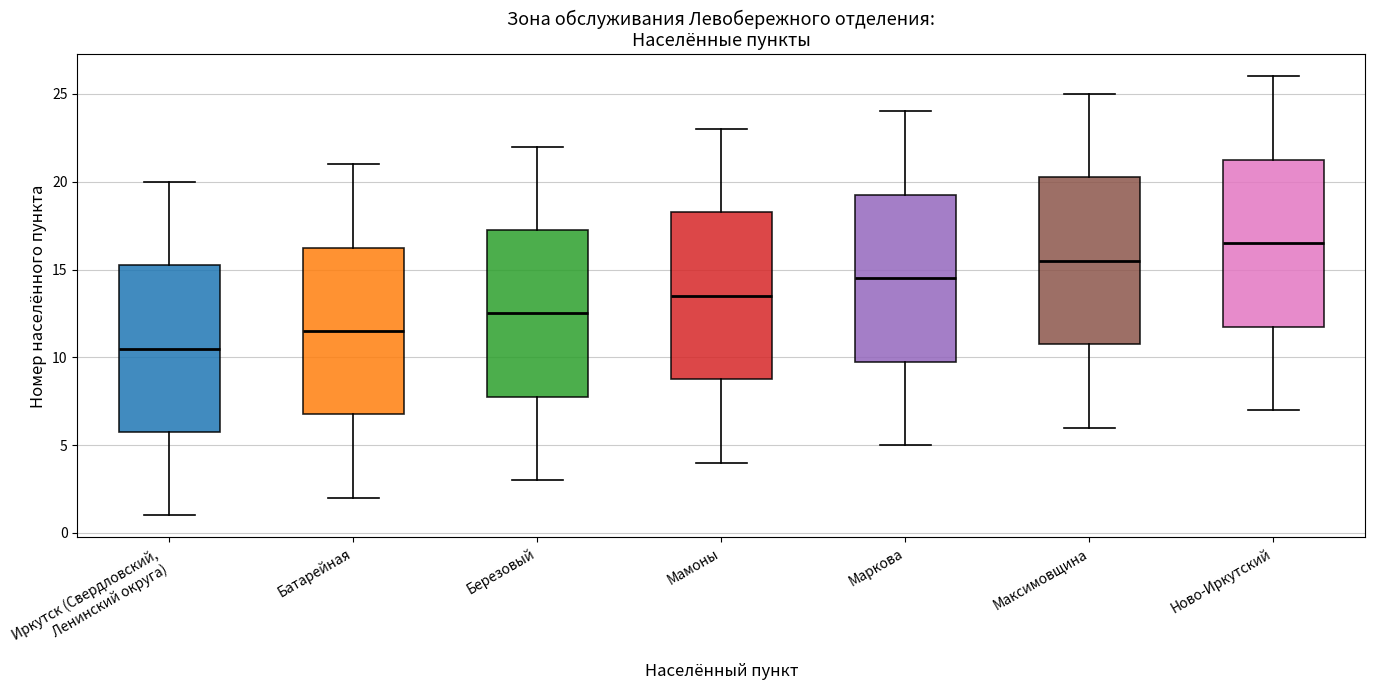

Which box's median line is the highest?

Ново-Иркутский